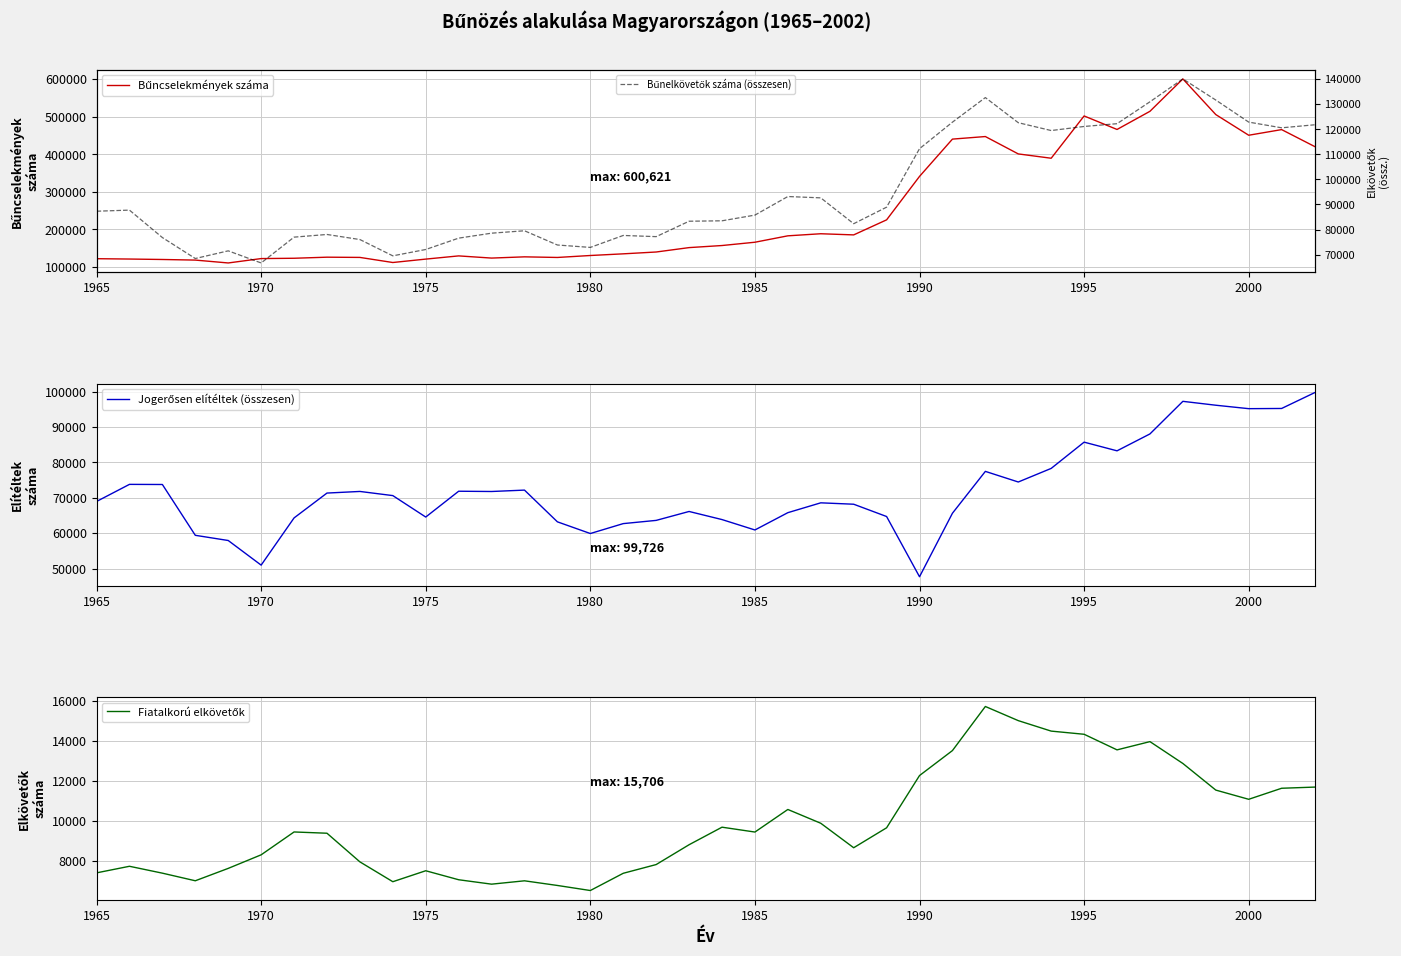

Is the value of Bűnelkövetők száma (összesen) at 2005 greater than the value of Bűncselekmények száma at 20?

No